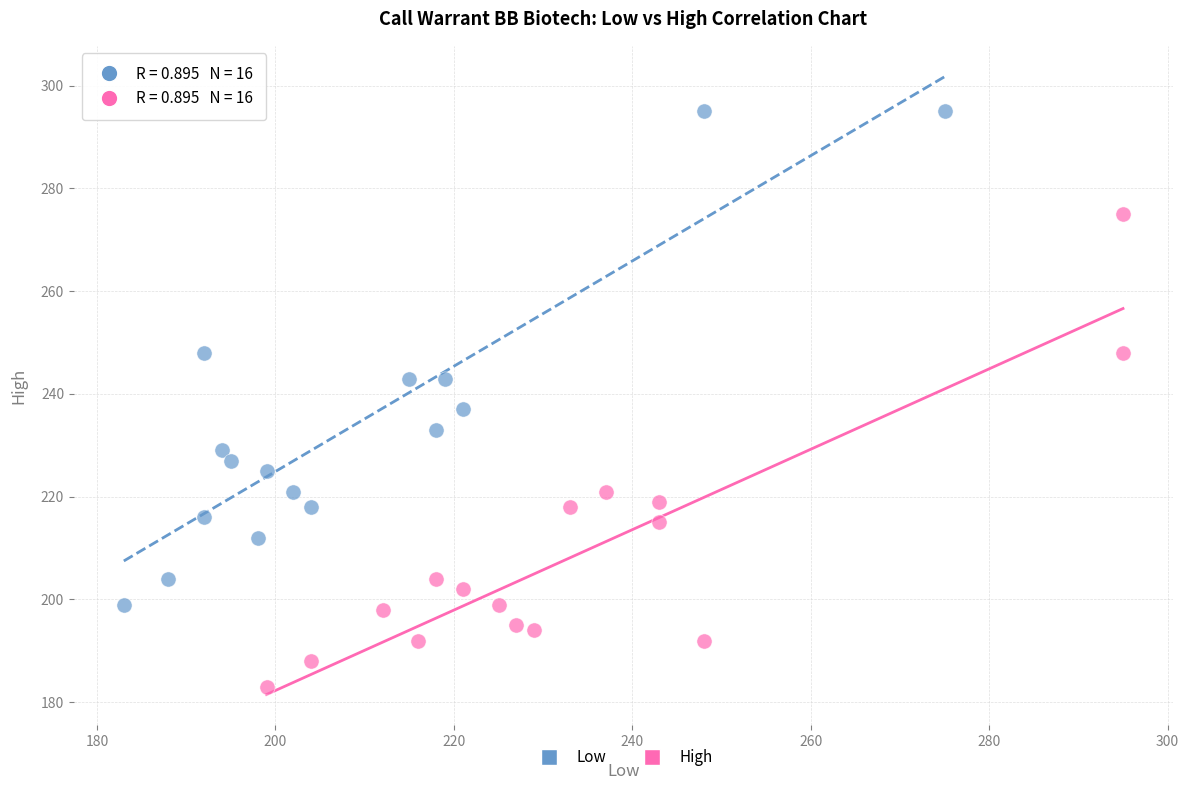

Which series reaches the minimum Y coordinate?

High